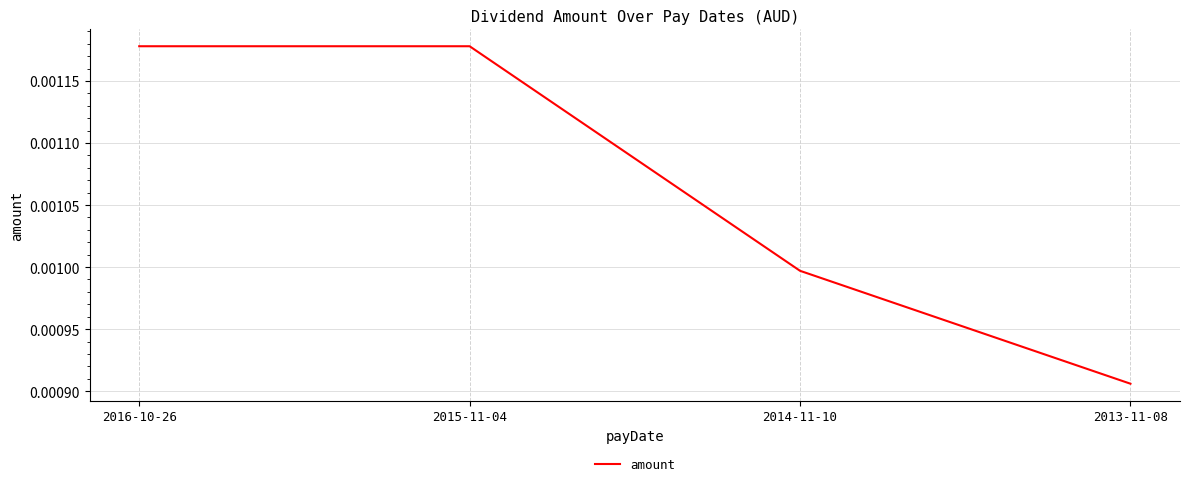

What position from the right is 2015-11-04?

3